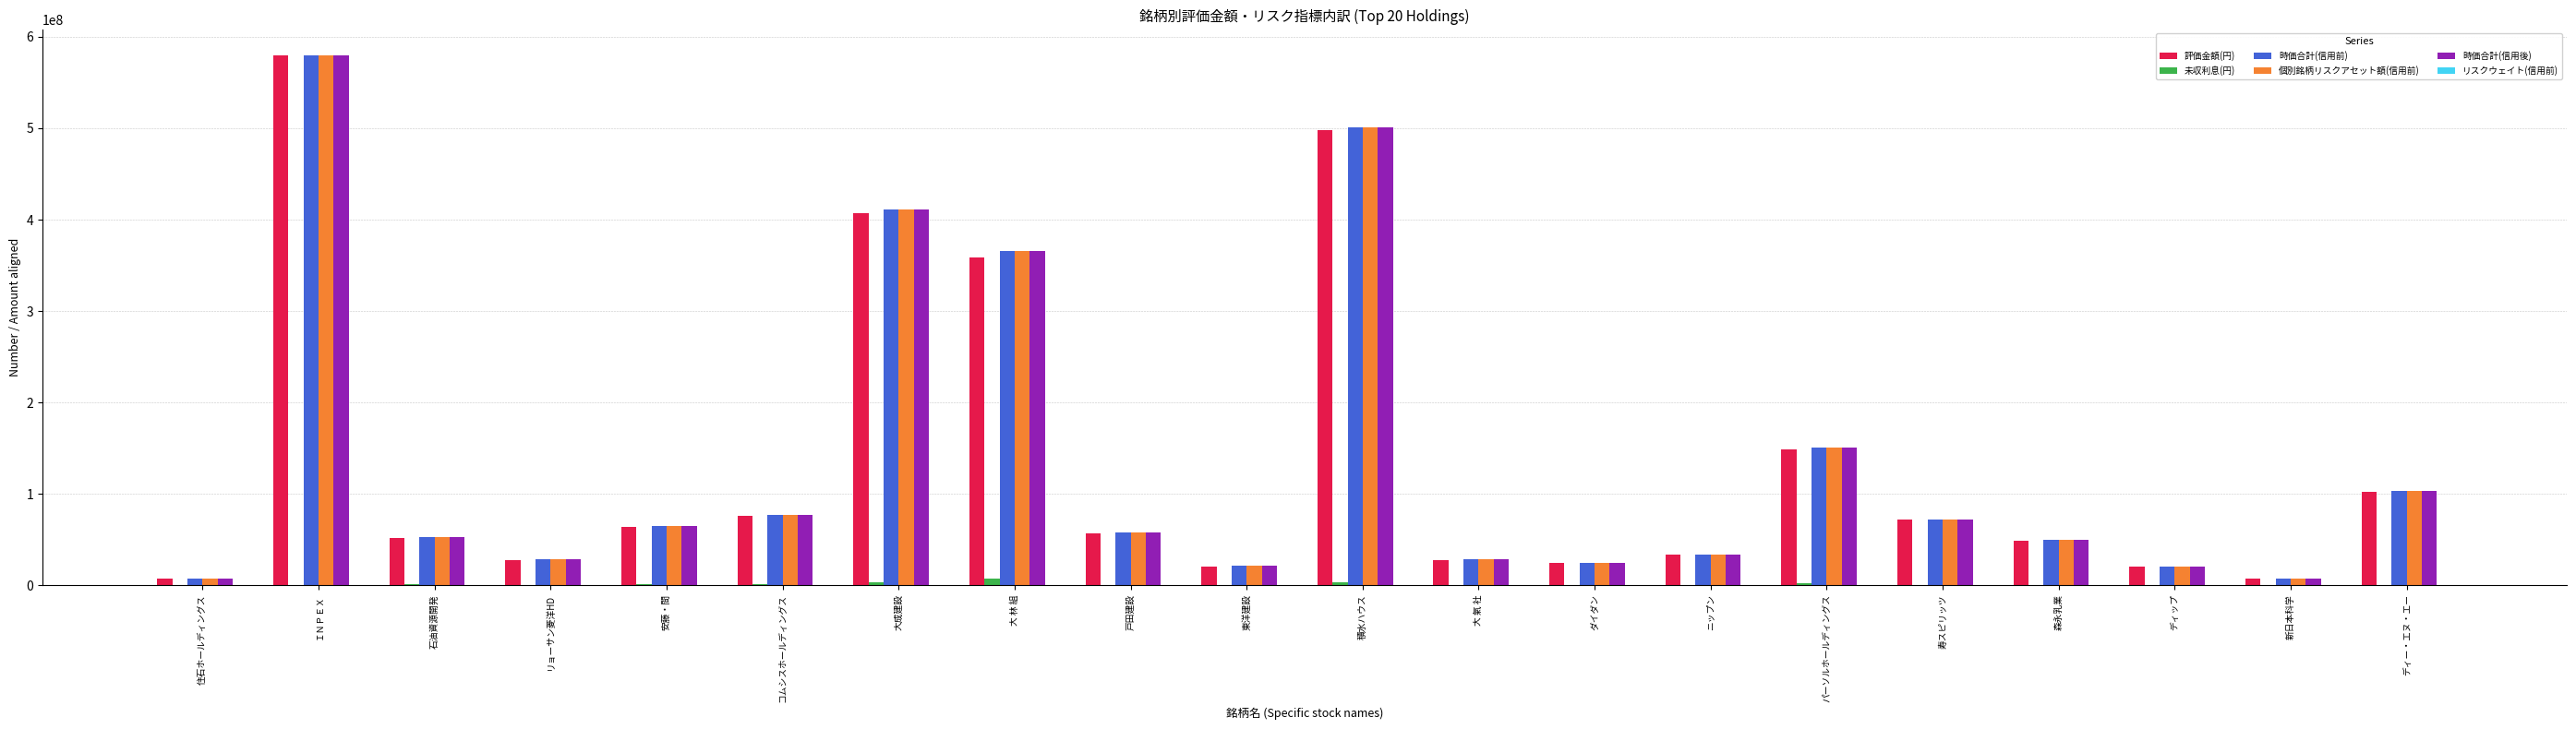

Is the value of 時価合計(信用前) at ディー・エヌ・エー greater than the value of 未収利息(円) at ディー・エヌ・エー?

Yes